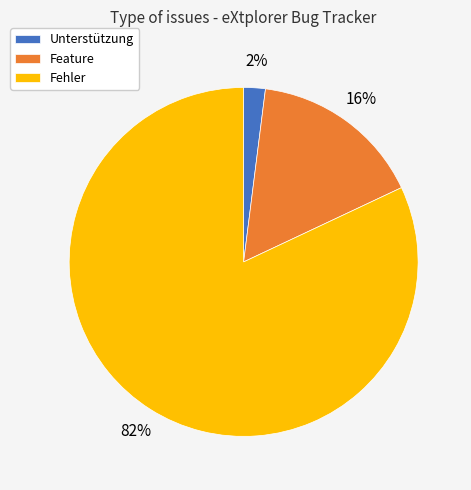

Is the sum of Unterstützung and Fehler greater than half?

Yes